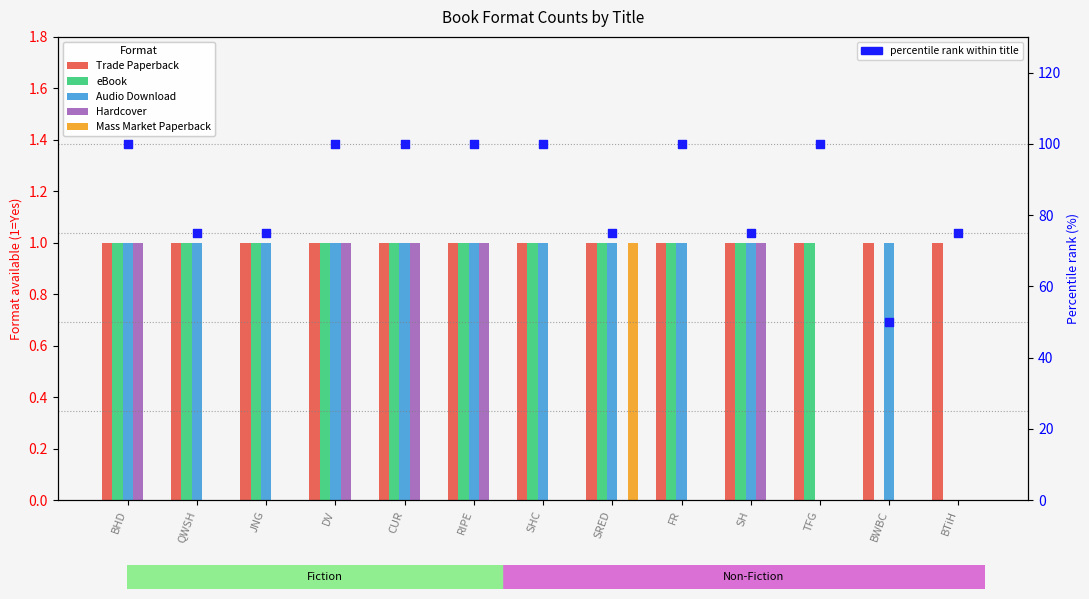

Is the value of Audio Download at SHC greater than the value of Hardcover at BHD?

No